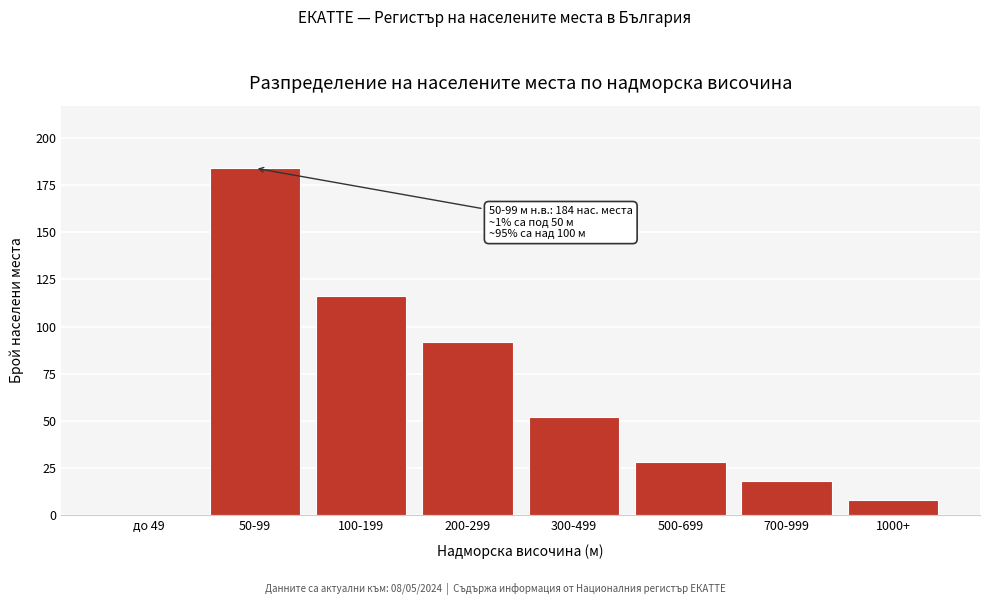

What is the change in value from 200-299 to 1000+?

-84